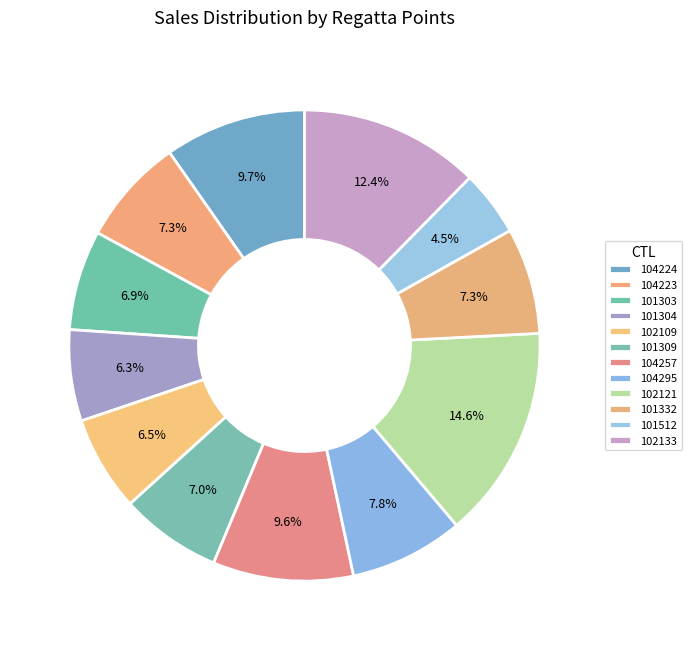

To the nearest percent, what is the combined percentage of 102109 and 101332?

14%